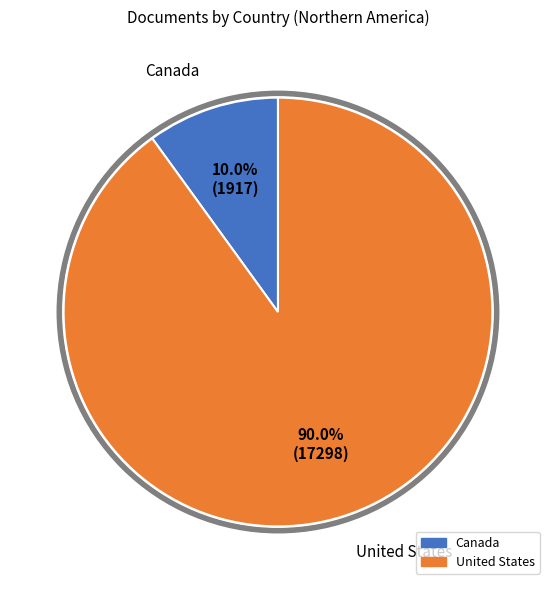

What percentage is the Canada slice, to the nearest percent?

10%